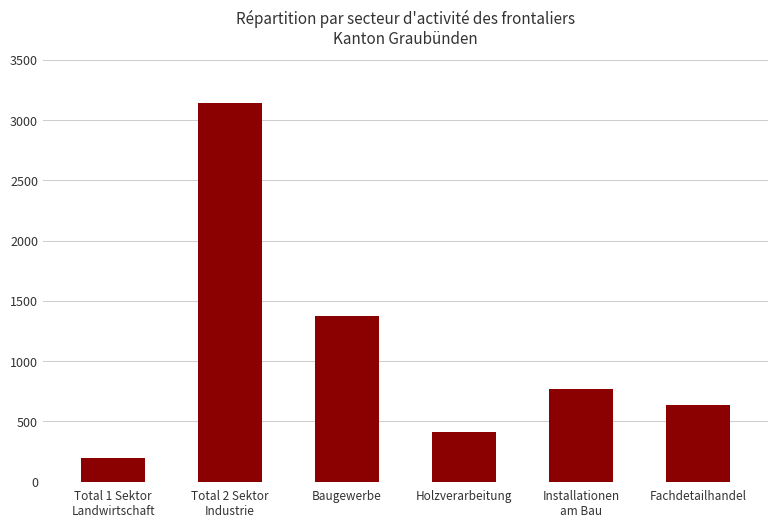

Approximately how many times larger is the value at Fachdetailhandel compared to Total 1 Sektor
Landwirtschaft?

3.2